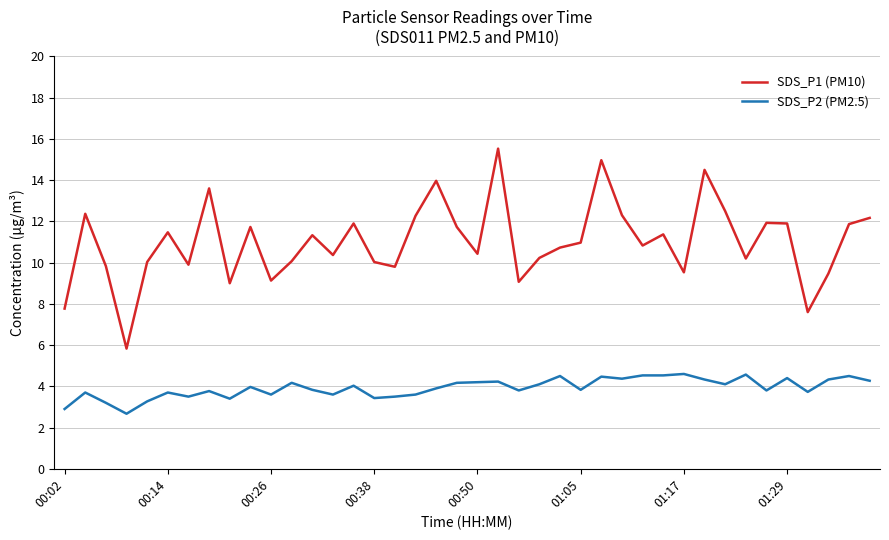

List the series in order of their peak value, lowest first.

SDS_P2 (PM2.5), SDS_P1 (PM10)